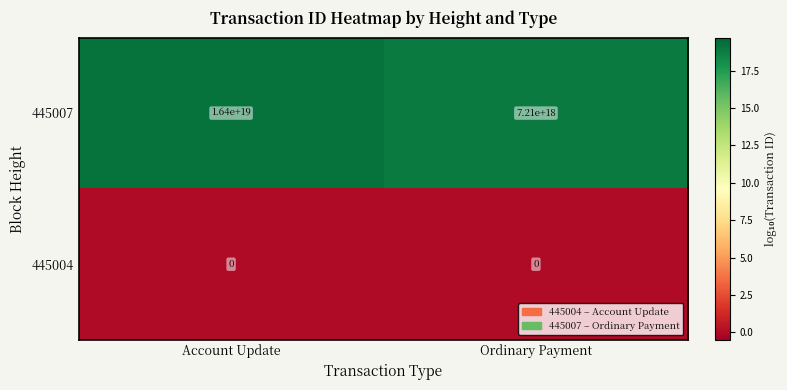

True or false: 445007 has a value of 11983918678086930432 at Ordinary Payment.

False